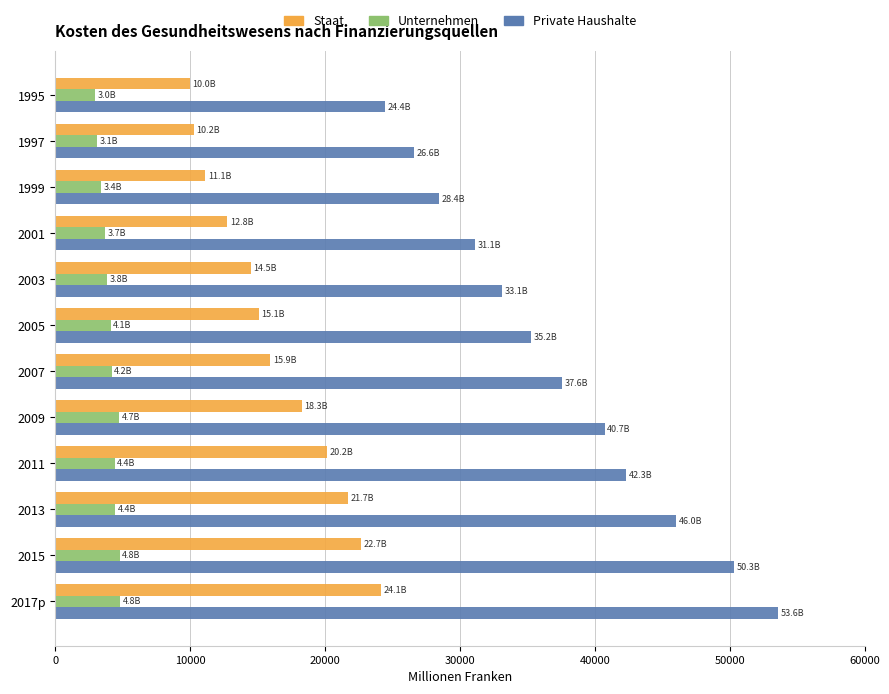

Which series has the largest range (max minus min)?

Private Haushalte